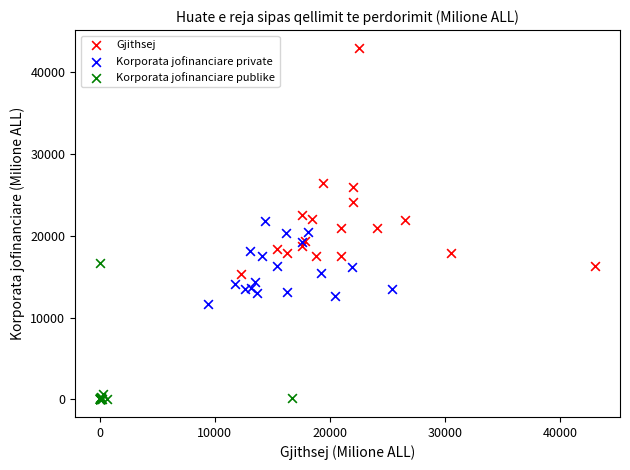

Which series has the widest spread of Y values?

Gjithsej